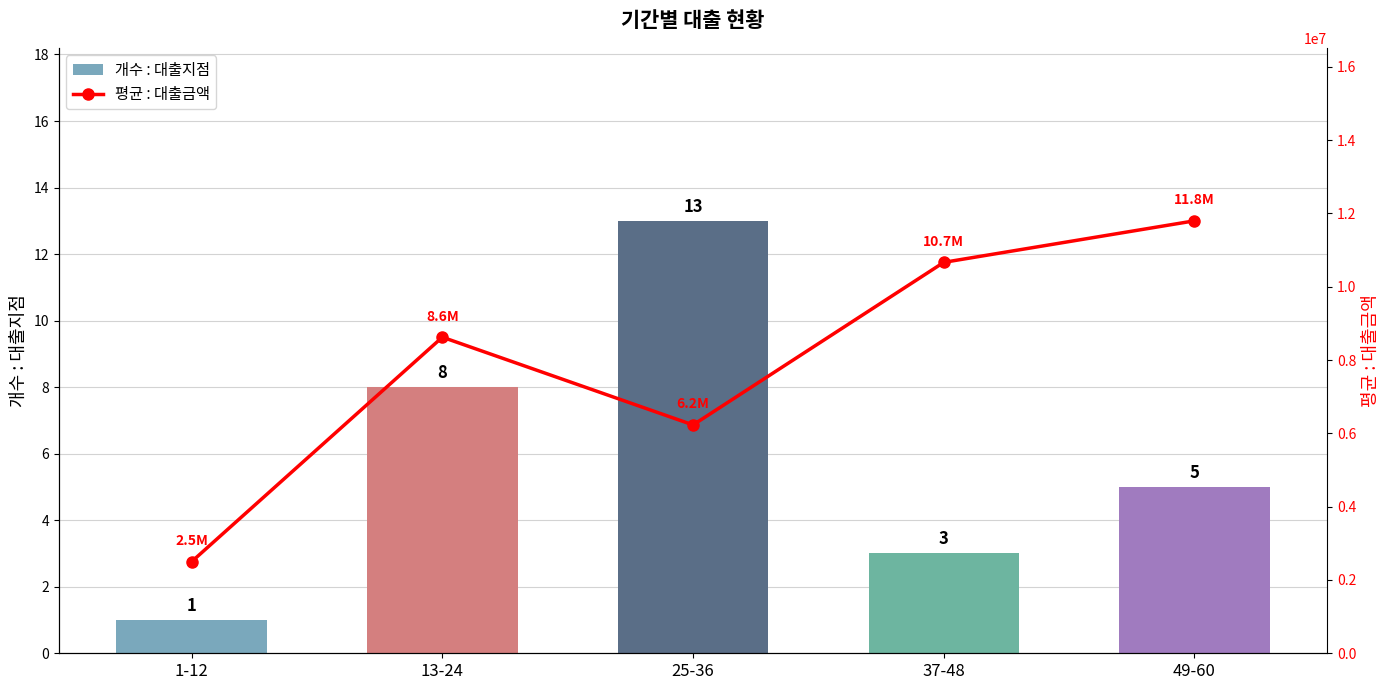

Where does the 평균 : 대출금액 series first go above 8625000?

37-48